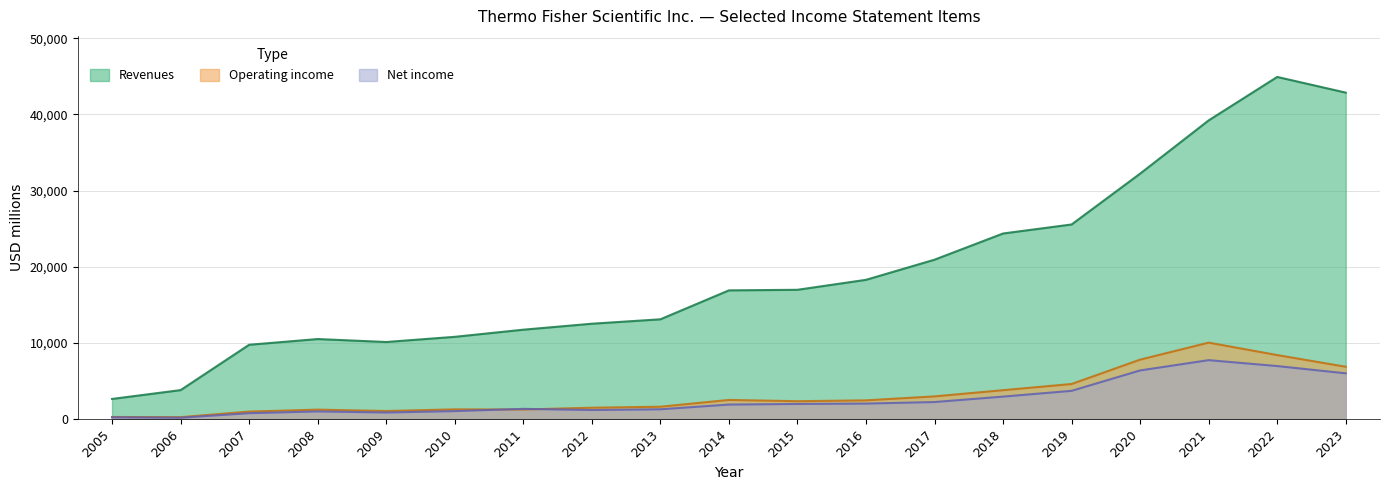

What are all the series names shown in the legend?

Revenues, Operating income, Net income